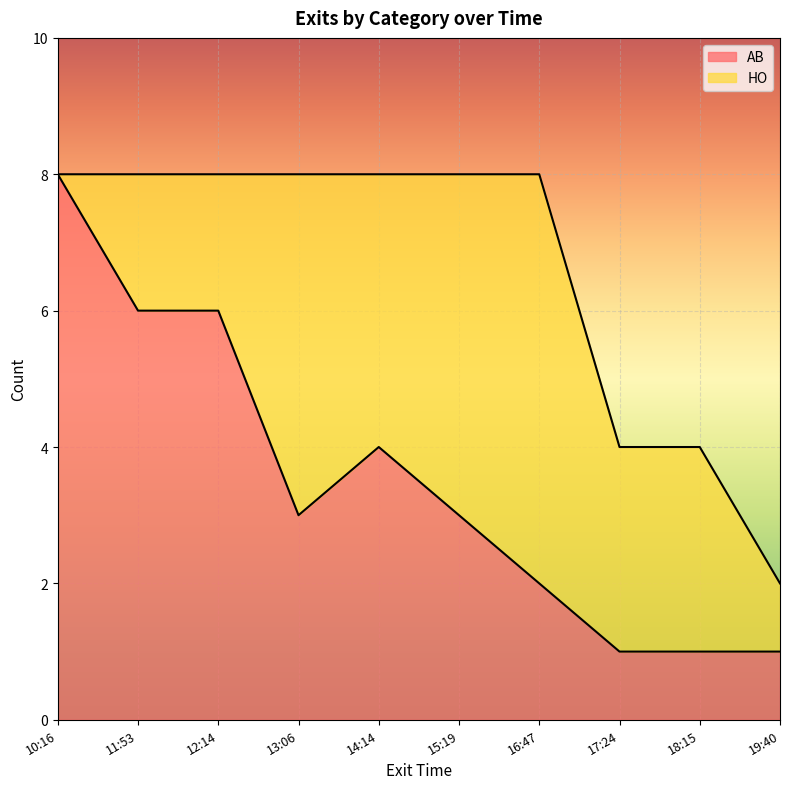

Where is the data nearest to the value 4?

14:14